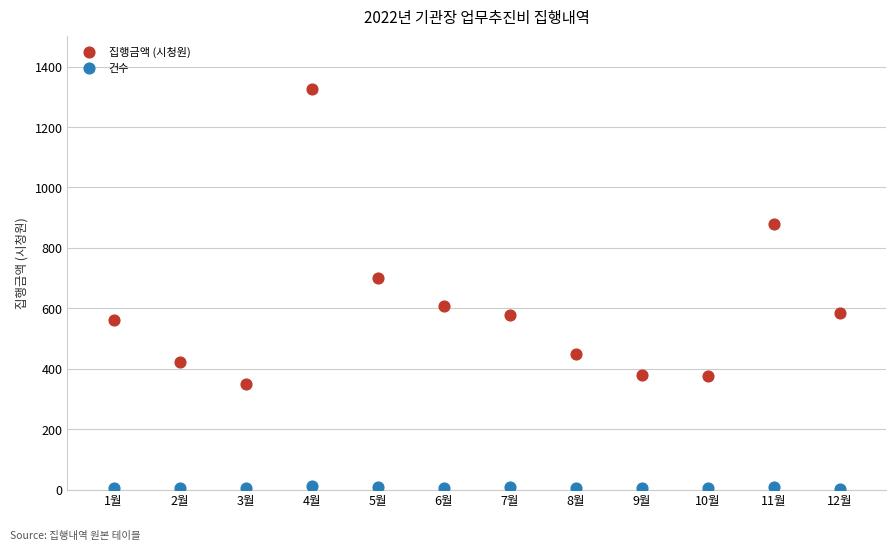

Across all series, what Y value is closest to 665?

700